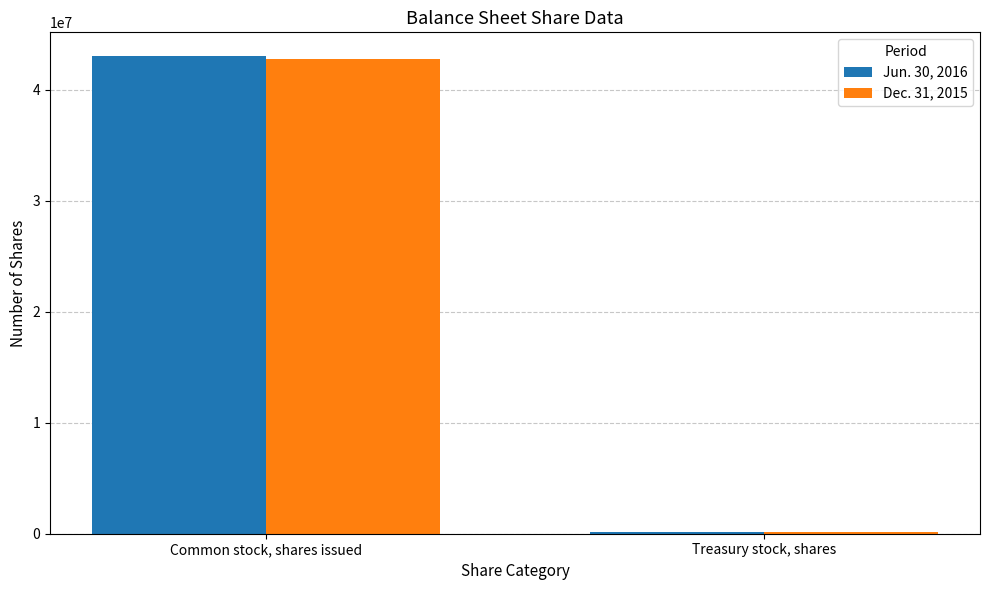

What is the average value of the Dec. 31, 2015 series?

21449000